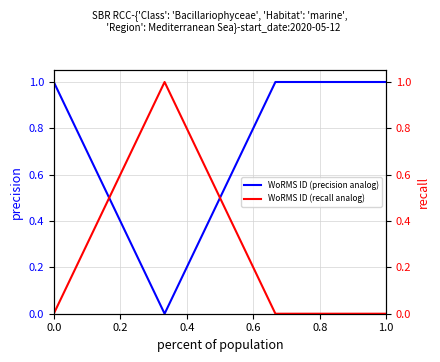

At how many categories does at least one series exceed 0?

4